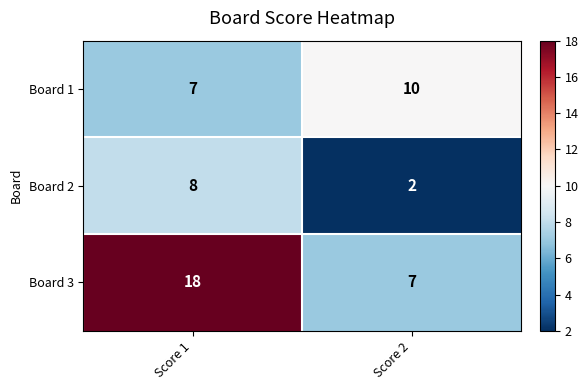

Which series has the largest total across all categories?

Board 3